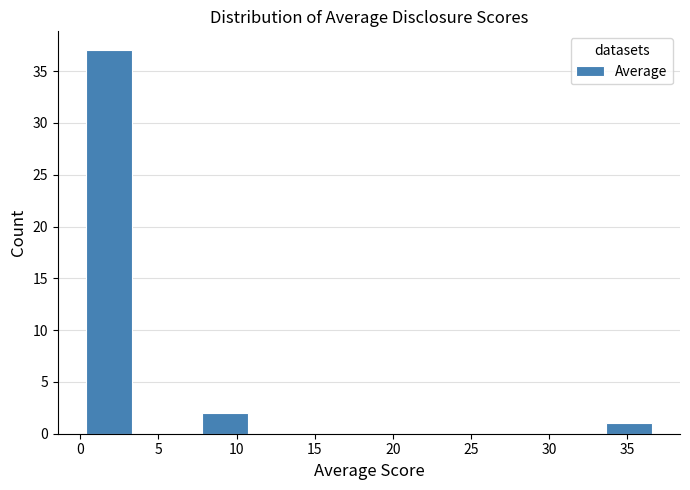

Over which range of the x-axis is the bar tallest?

0.0 to 3.5